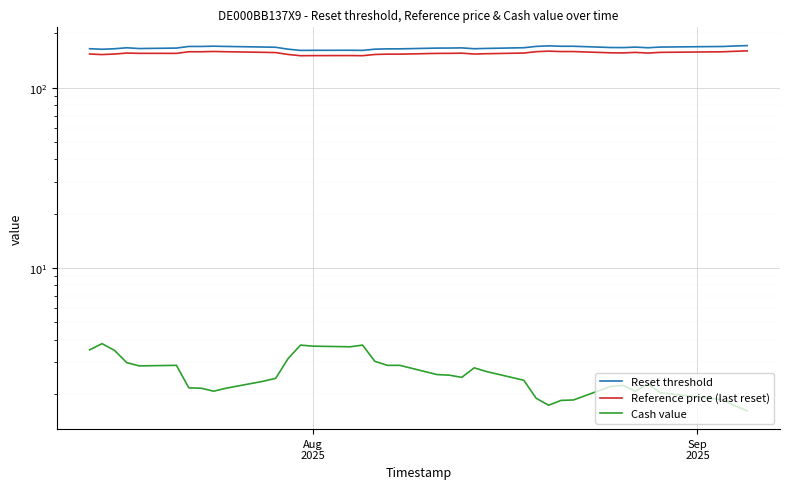

Is this an area chart (filled region under the line)?

No